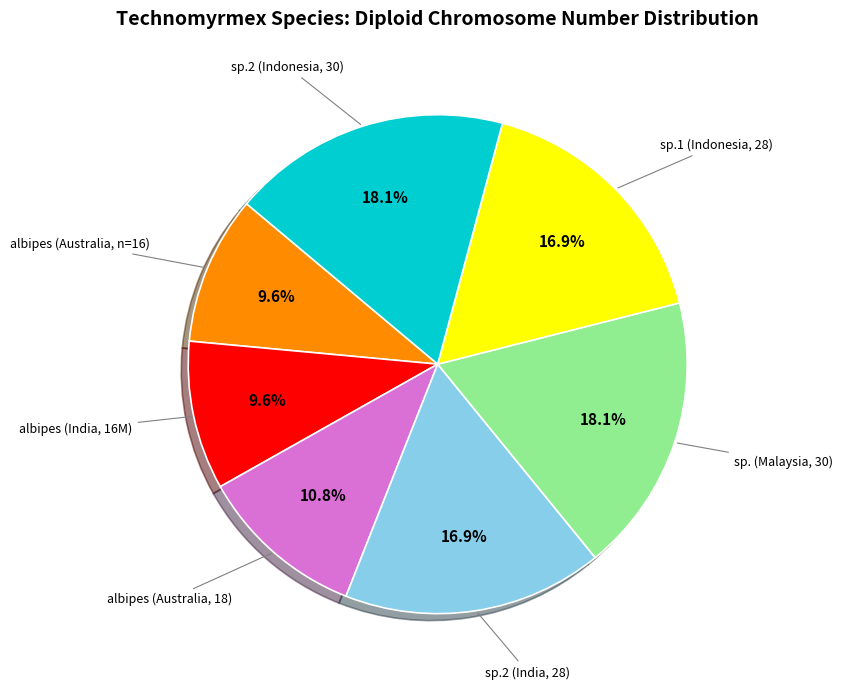

Do sp. (Malaysia, 30) and sp.2 (India, 28) together represent more than half of the pie?

No